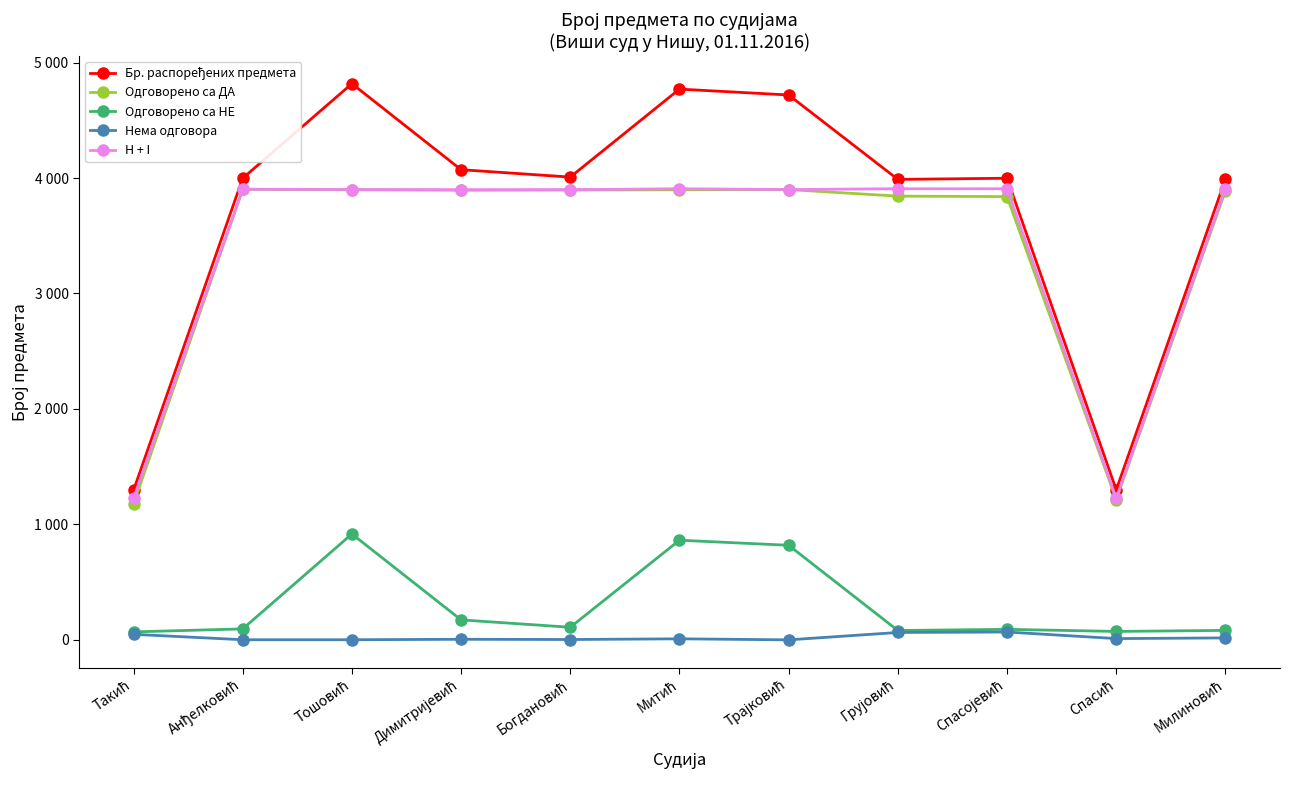

True or false: Бр. распоређених предмета and Одговорено са ДА intersect in this chart.

False